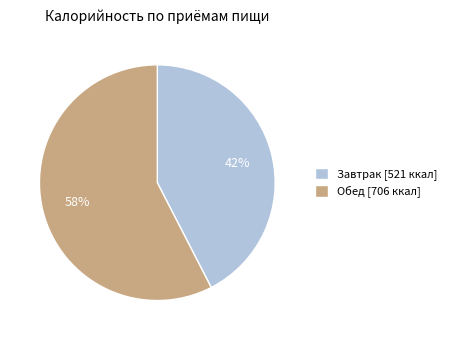

The Завтрак slice represents 42% of the pie. True or false?

True